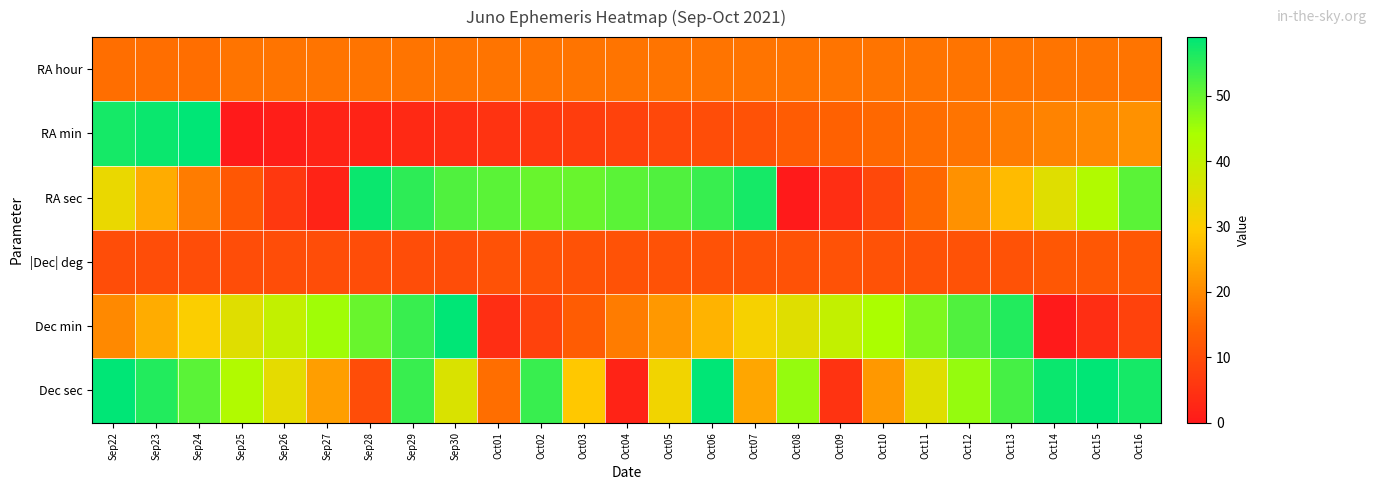

Which label corresponds to the smallest value in the chart?

Sep25